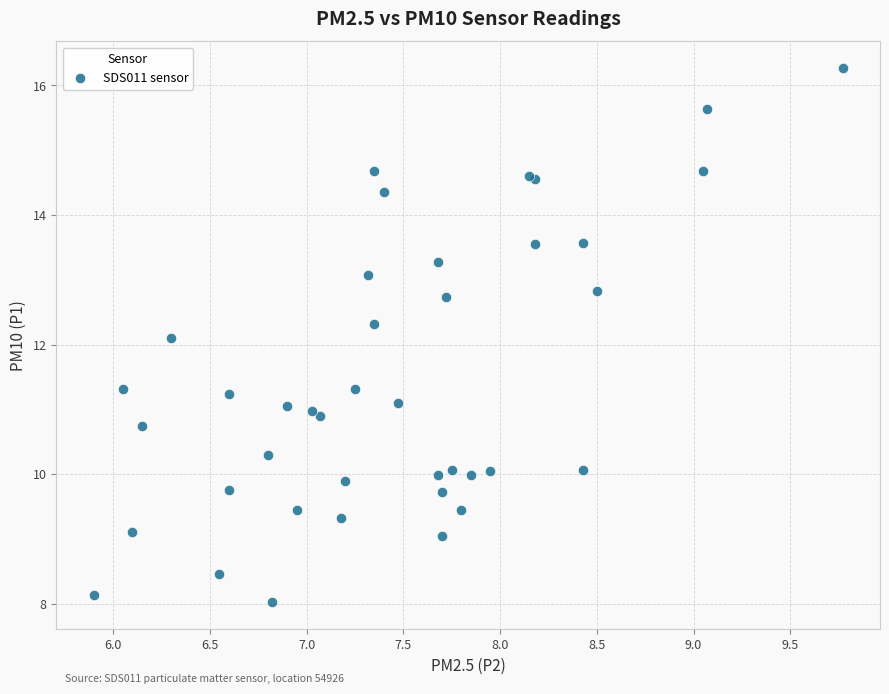

What Y value in the scatter plot is closest to 12?

12.1